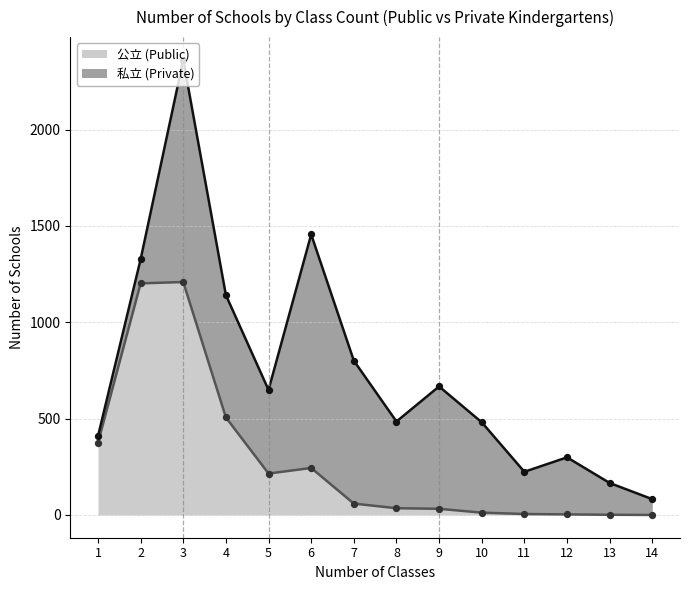

Between 4 and 12, which is larger?

4